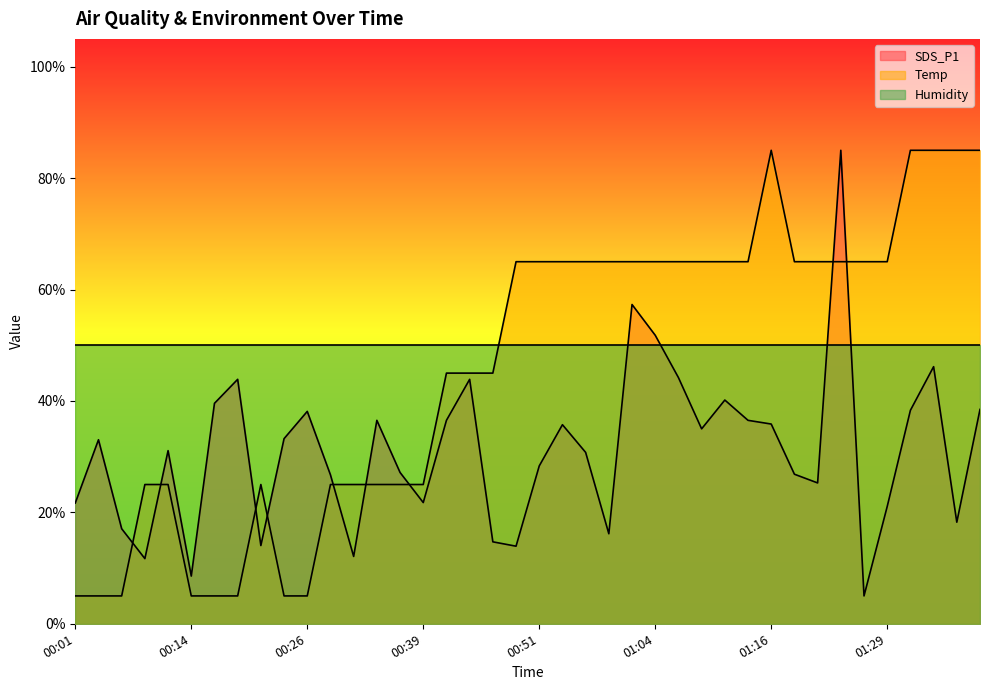

Is it true that Temp equals 25.0 at 00:34?

True